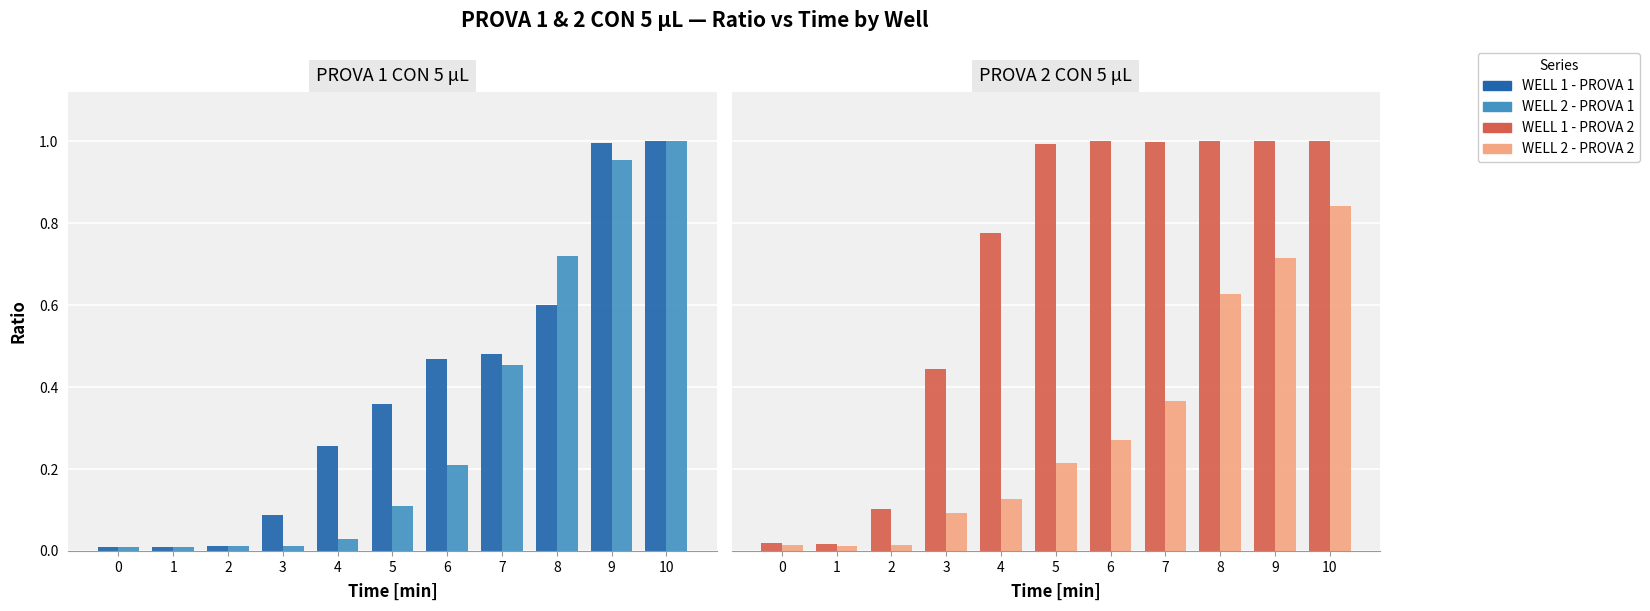

At which category is the sum across all series the highest?

10